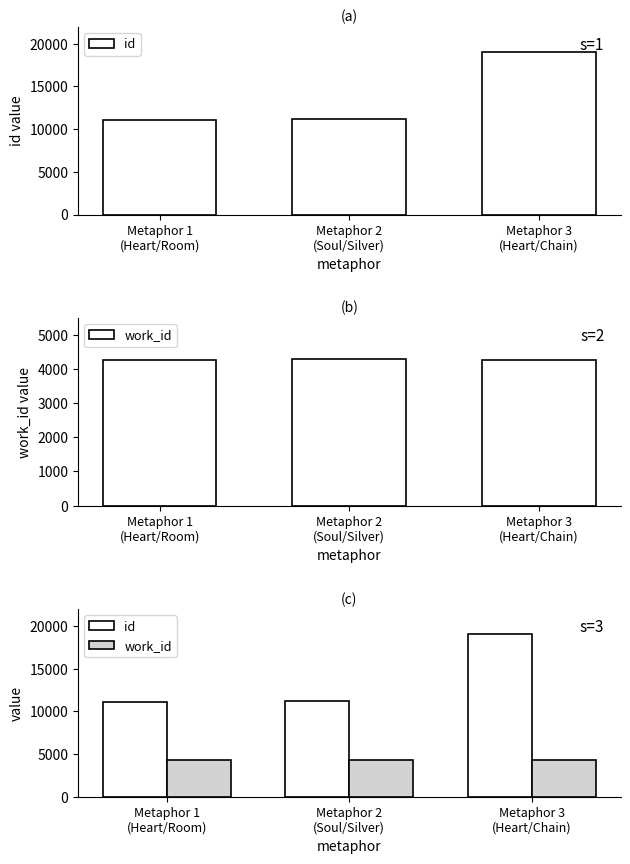

Which series has the largest range (max minus min)?

id